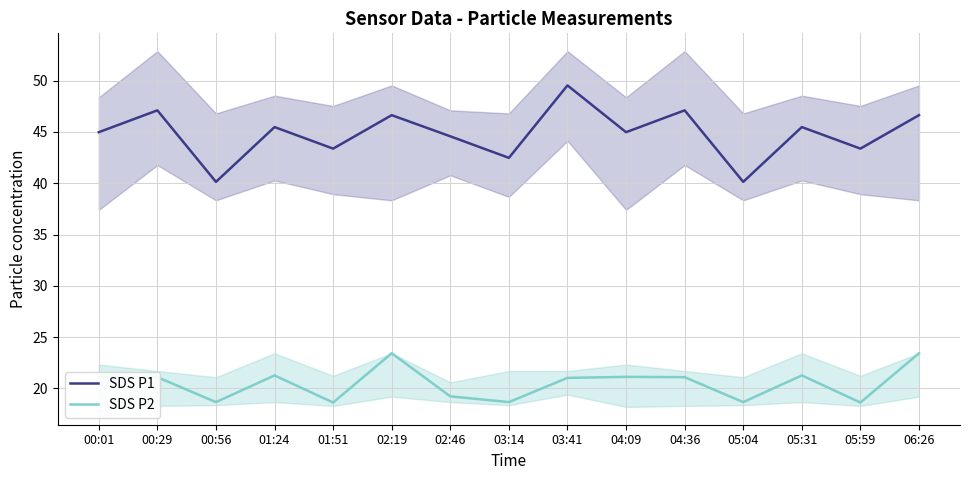

Reading left to right, extract all data points from this chart.

SDS P1: 45.0	47.1	40.1	45.5	43.4	46.6	44.6	42.5	49.5	45.0	47.1	40.1	45.5	43.4	46.6
SDS P2: 21.1	21.1	18.7	21.3	18.6	23.4	19.2	18.7	21.0	21.1	21.1	18.7	21.3	18.6	23.4